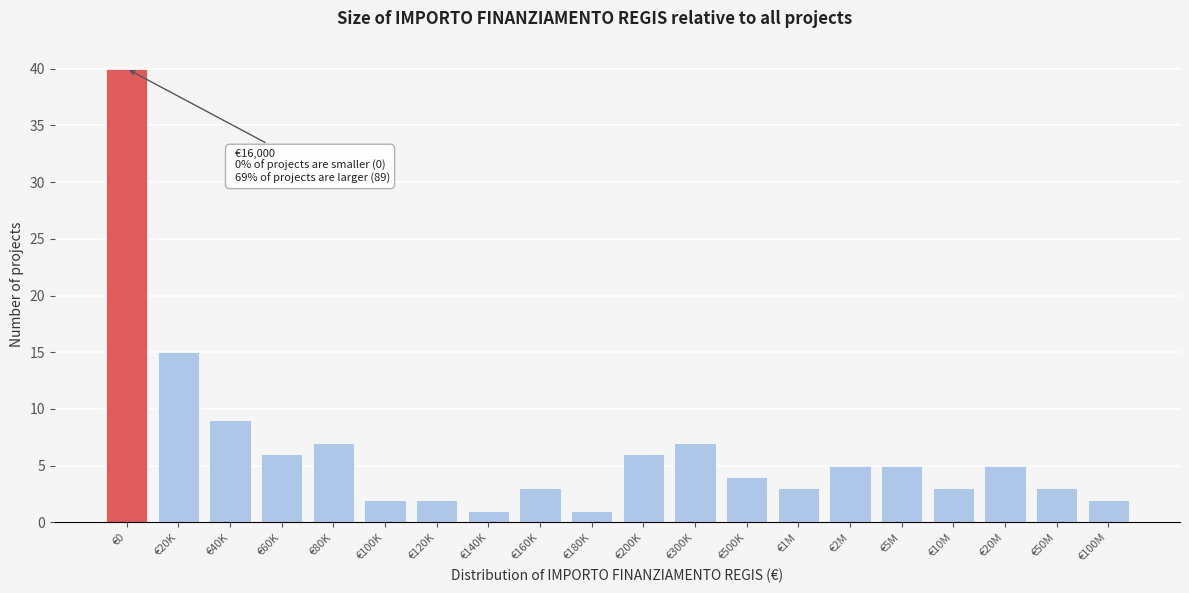

Reading left to right, extract all data points from this chart.

€0=40	€20K=15	€40K=9	€60K=6	€80K=7	€100K=2	€120K=2	€140K=1	€160K=3	€180K=1	€200K=6	€300K=7	€500K=4	€1M=3	€2M=5	€5M=5	€10M=3	€20M=5	€50M=3	€100M=2